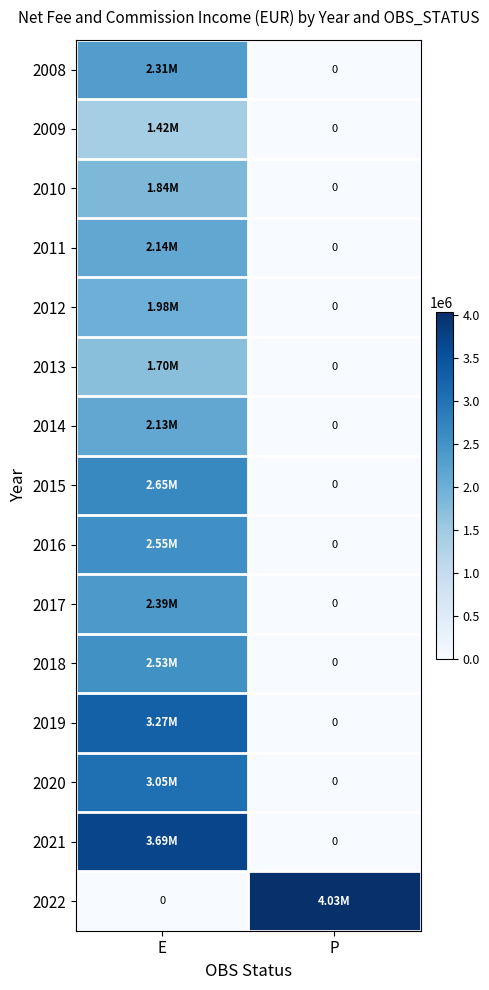

Is it true that 2011 equals 3119870.8 at E?

False